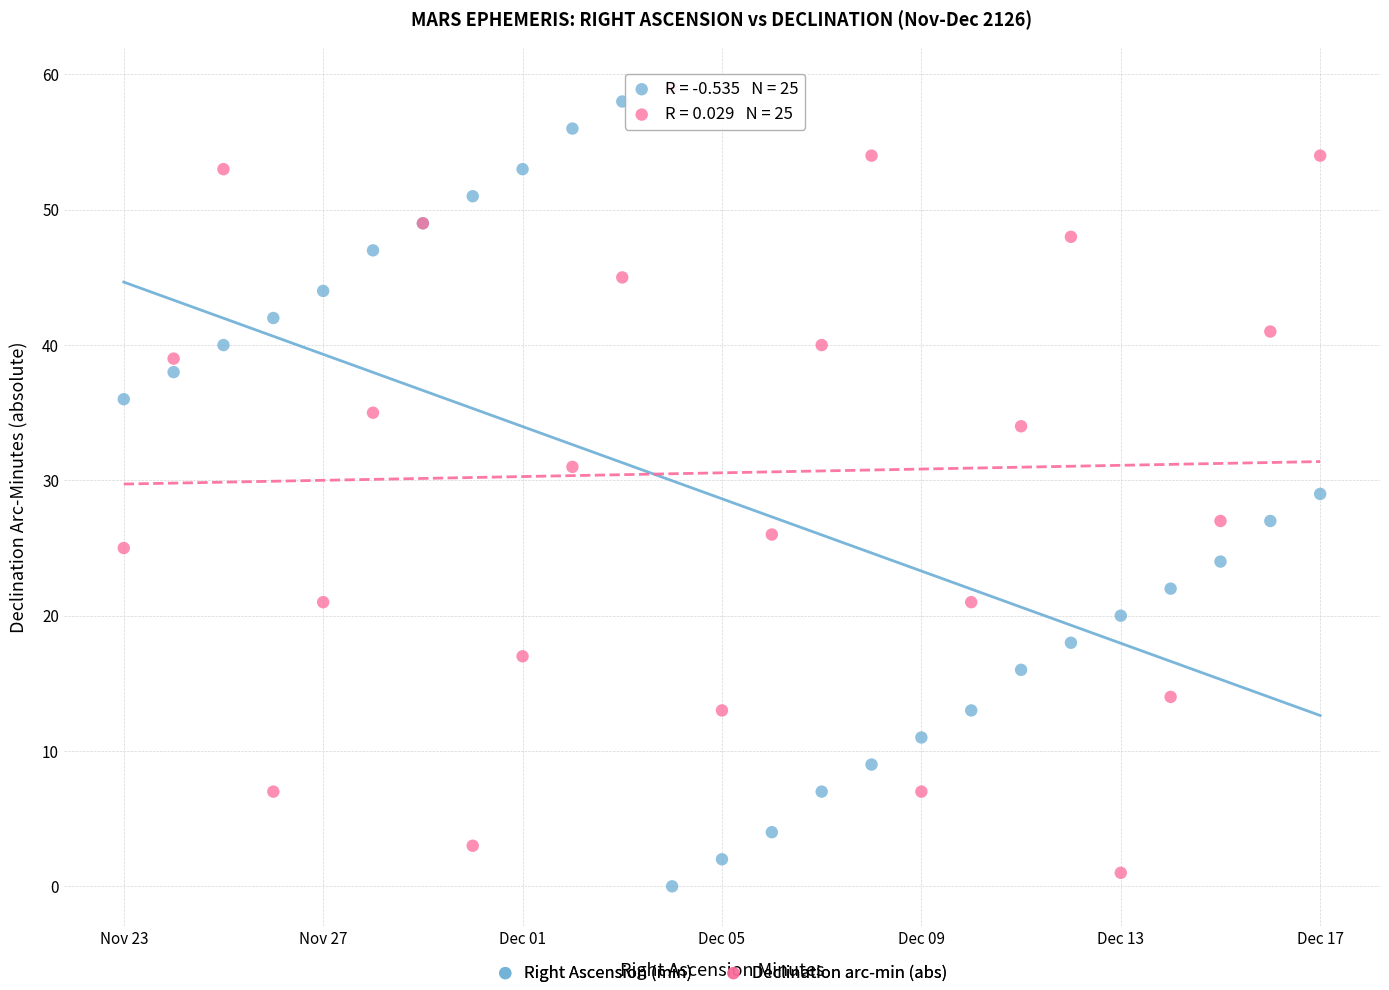

Which series reaches the minimum Y coordinate?

Right Ascension (min)